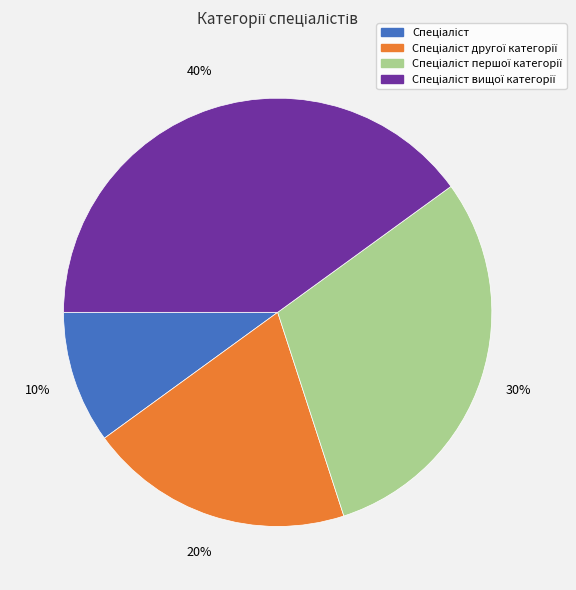

To the nearest percent, what is the difference between the largest and smallest slice percentages?

30%